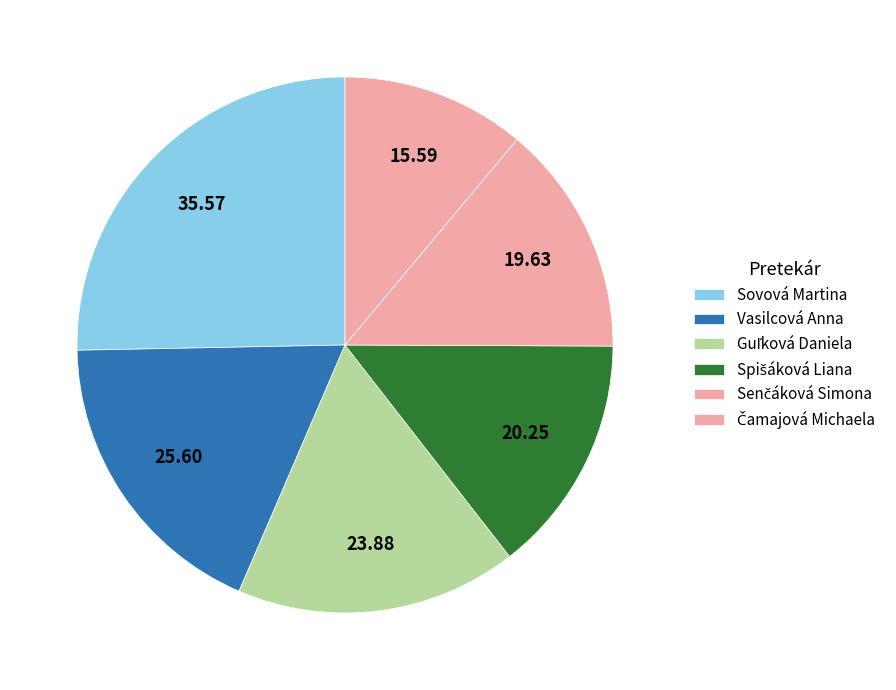

What is the change in value from Vasilcová Anna to Spišáková Liana?

-5.4